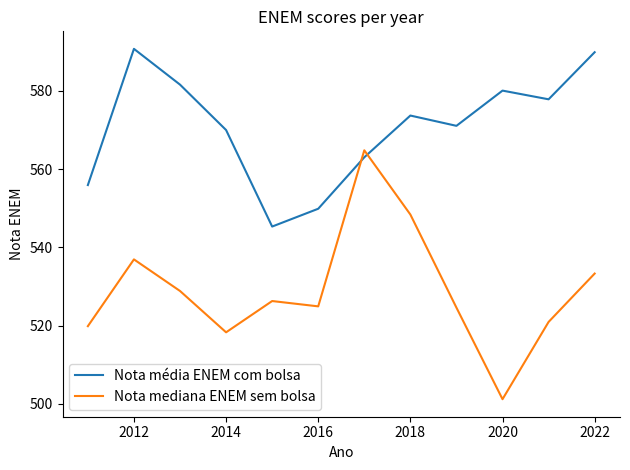

Which series has the largest range (max minus min)?

Nota mediana ENEM sem bolsa